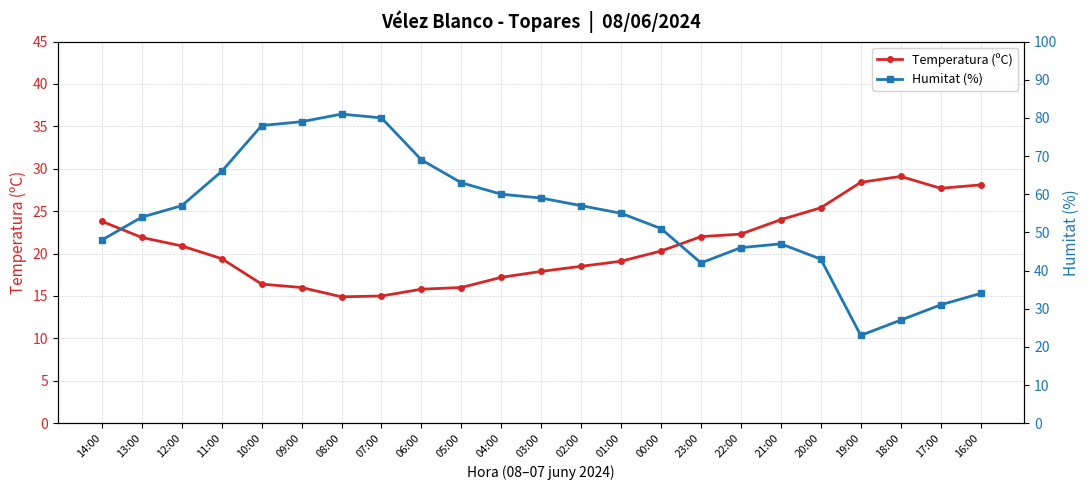

Reading left to right, list all the values displayed in this chart.

Temperatura (ºC): 23.8	21.9	20.9	19.4	16.4	16.0	14.9	15.0	15.8	16.0	17.2	17.9	18.5	19.1	20.3	22.0	22.3	24.0	25.4	28.4	29.1	27.7	28.1
Humitat (%): 48.0	54.0	57.0	66.0	78.0	79.0	81.0	80.0	69.0	63.0	60.0	59.0	57.0	55.0	51.0	42.0	46.0	47.0	43.0	23.0	27.0	31.0	34.0